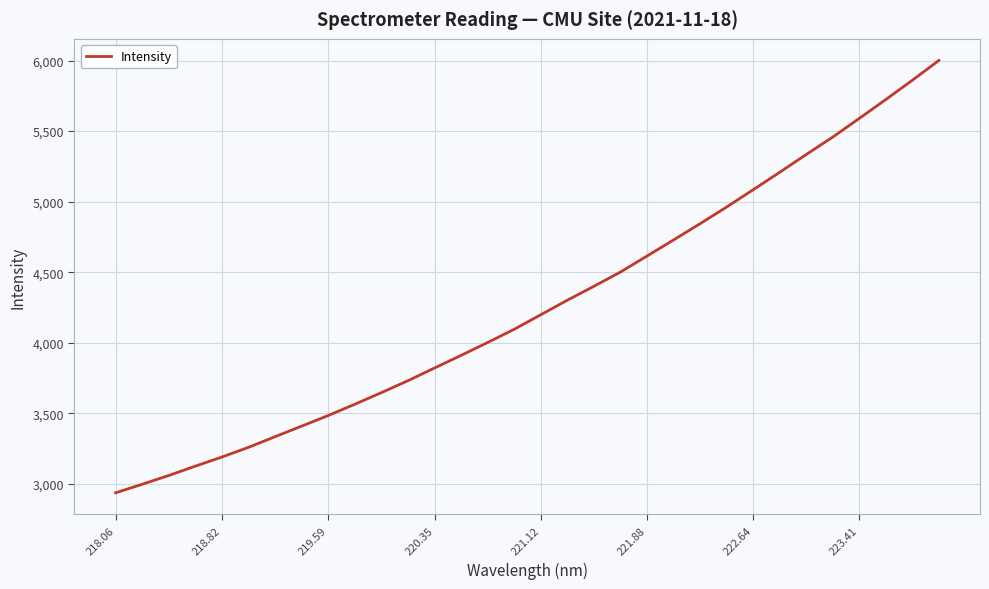

What is the difference between the maximum and minimum values?

3064.0